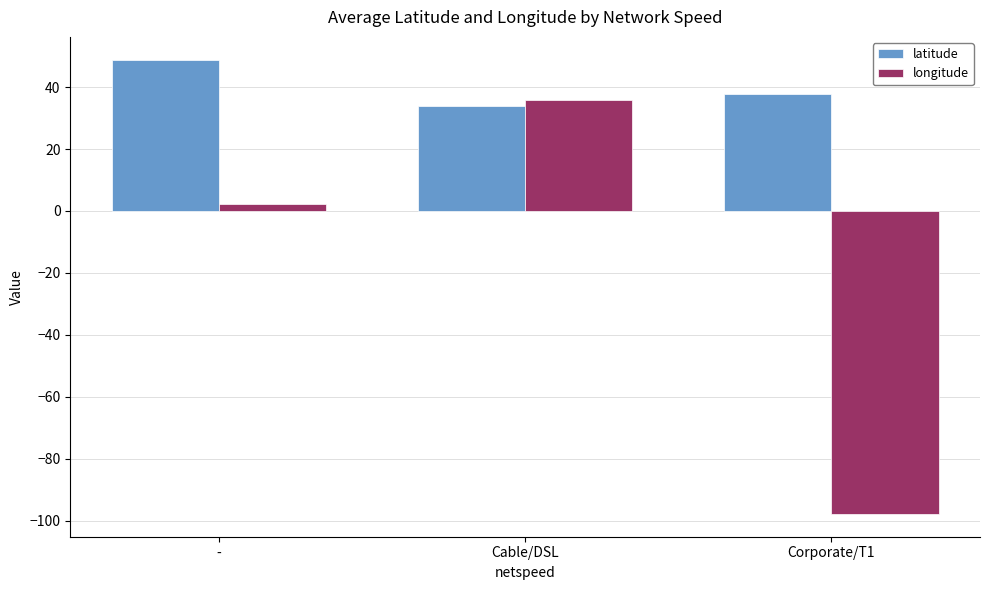

Count the number of data series in this chart.

2